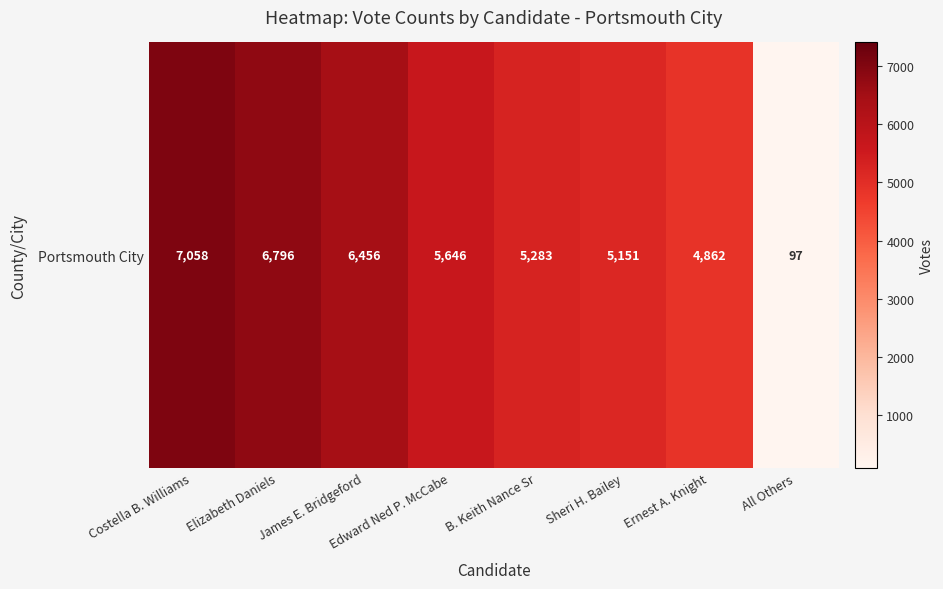

Reading left to right, list all the values displayed in this chart.

Costella B. Williams=7058	Elizabeth Daniels=6796	James E. Bridgeford=6456	Edward Ned P. McCabe=5646	B. Keith Nance Sr=5283	Sheri H. Bailey=5151	Ernest A. Knight=4862	All Others=97